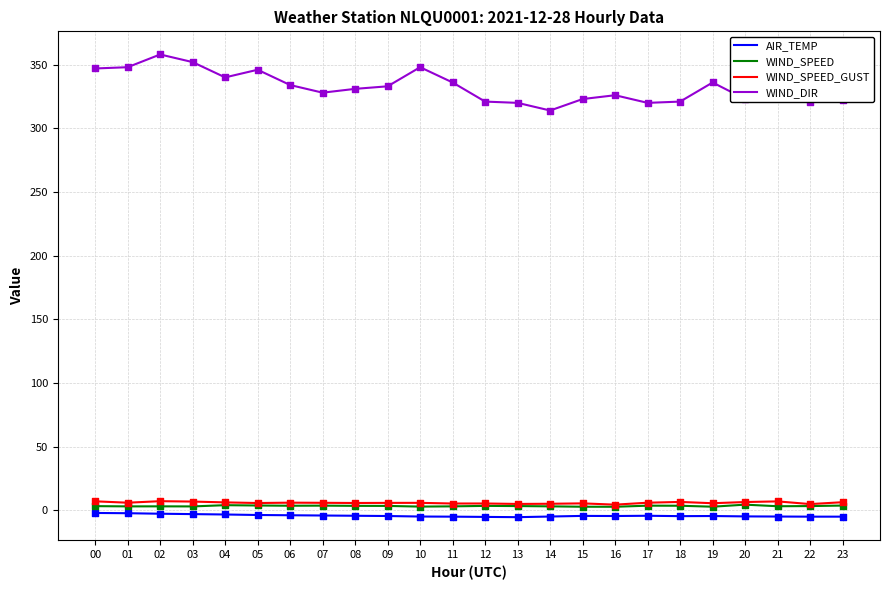

Which series has the largest total across all categories?

WIND_DIR